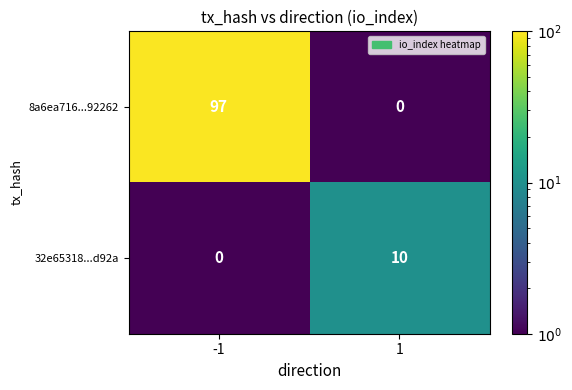

Is it true that 8a6ea716...92262 equals 0 at 1?

True